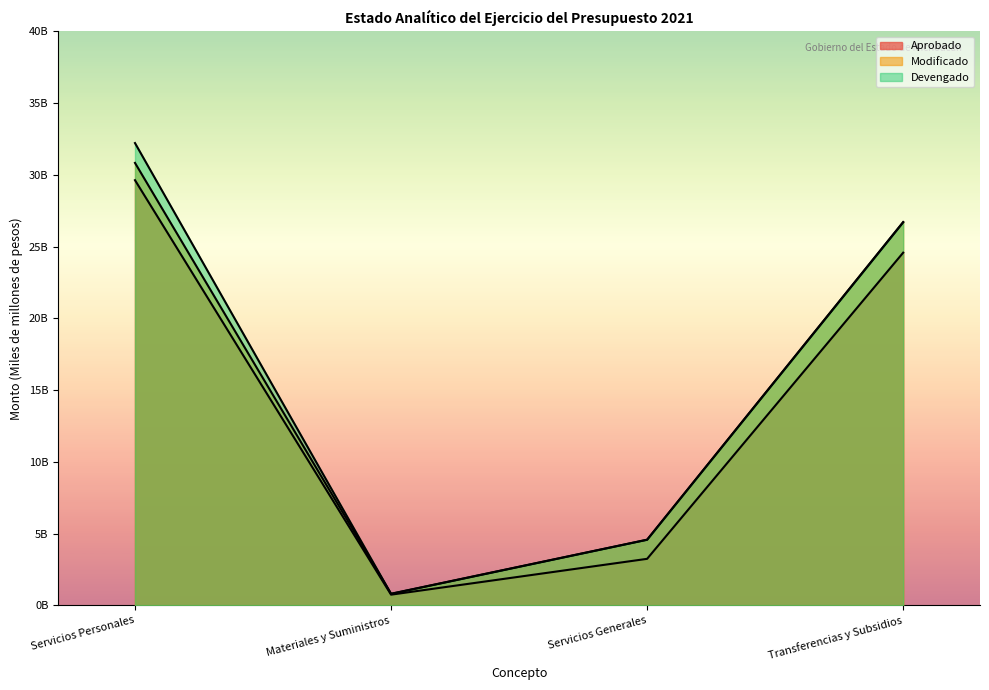

Reading left to right, transcribe all the data shown in this chart.

Aprobado: 29.6	0.8	3.2	24.6
Modificado: 30.8	0.8	4.6	26.7
Devengado: 32.2	0.8	4.6	26.7